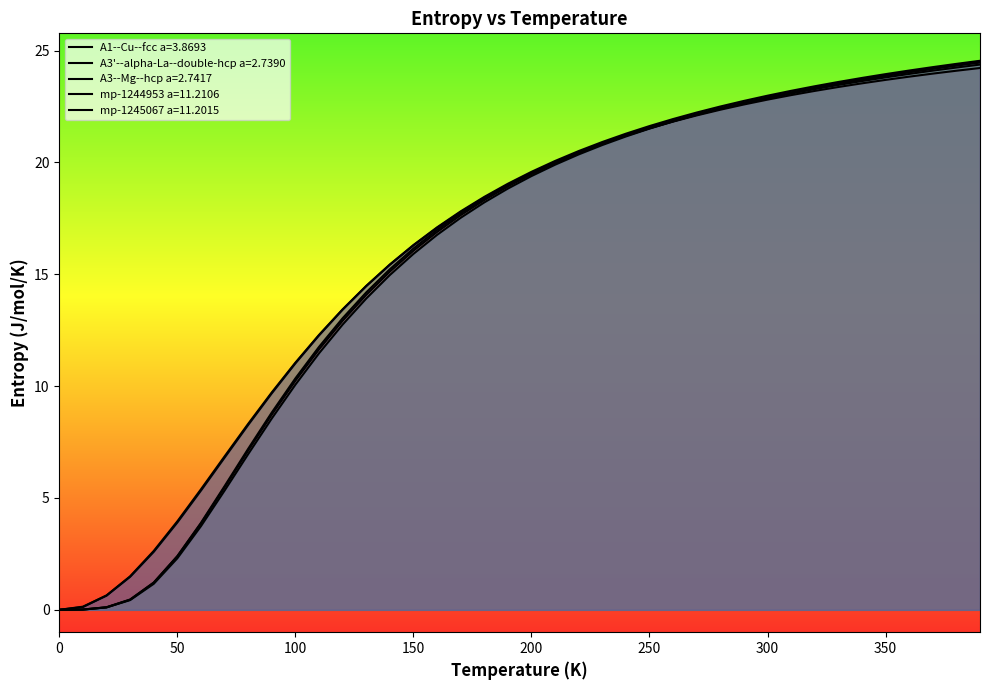

At which label does A3'--alpha-La--double-hcp a=2.7390 first exceed 19?

200